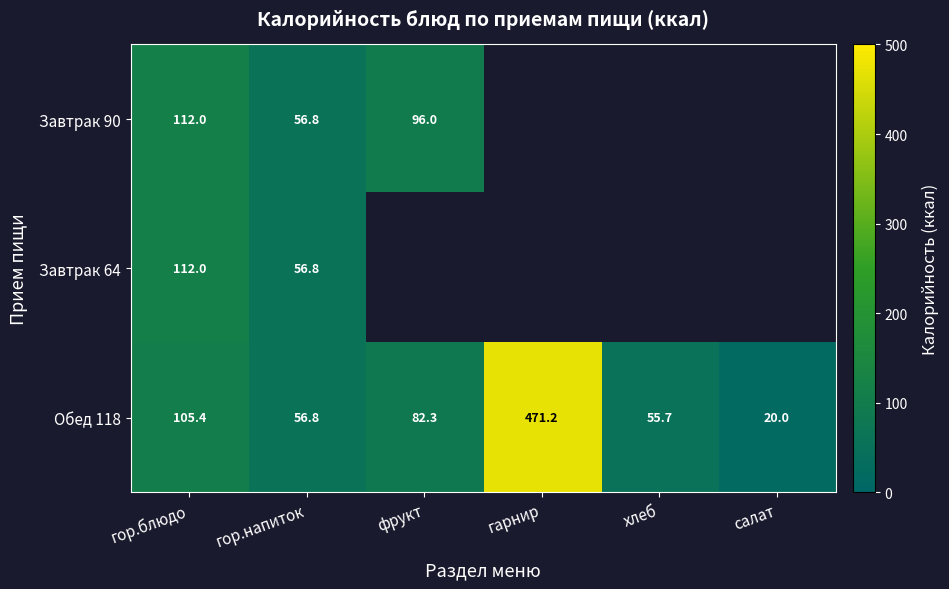

What is the difference between the Обед 118 values at гор.блюдо and хлеб?

49.7